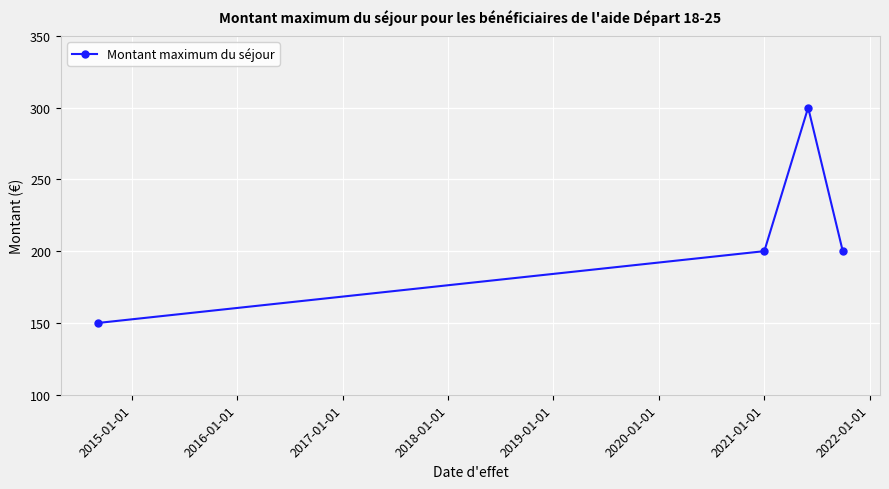

What is the sum of all values?

850